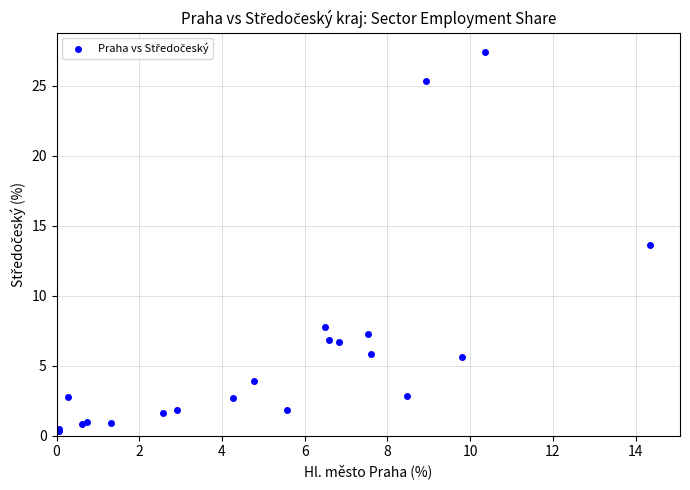

What Y value in the scatter plot is closest to 13?

13.6